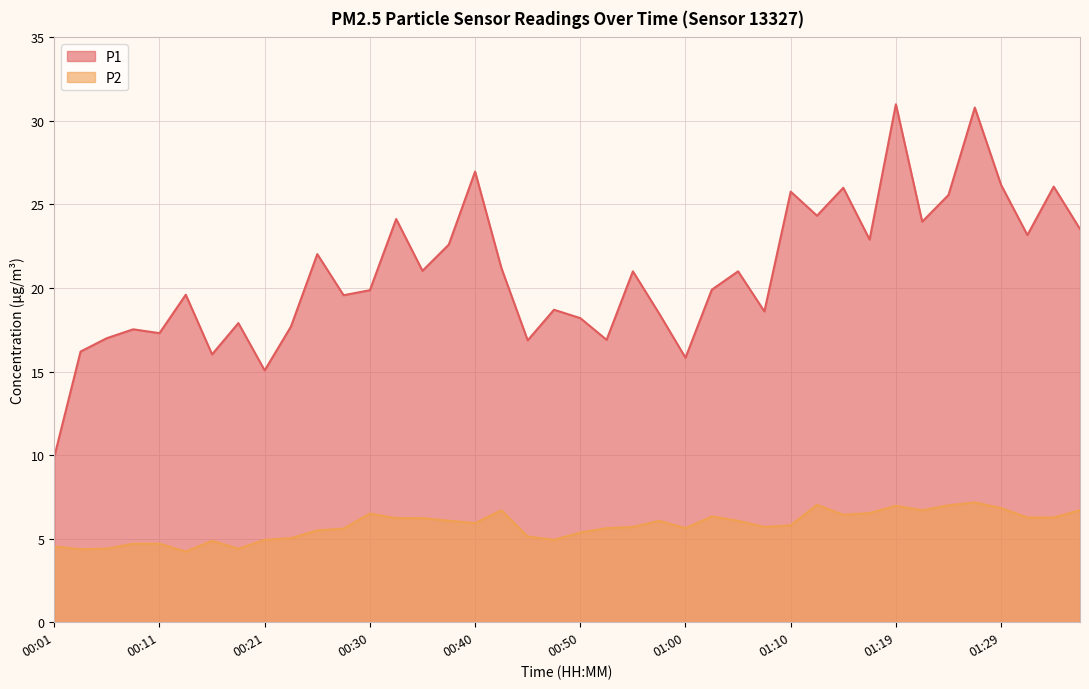

Reading left to right, extract all data points from this chart.

P1: 00:01=9.9	00:03=16.2	00:06=17.0	00:08=17.5	00:11=17.3	00:13=19.6	00:16=16.0	00:18=17.9	00:21=15.1	00:23=17.7	00:25=22.0	00:28=19.6	00:30=19.9	00:33=24.1	00:35=21.0	00:38=22.6	00:40=27.0	00:42=21.2	00:45=16.9	00:47=18.7	00:50=18.2	00:52=16.9	00:55=21.0	00:57=18.5	01:00=15.8	01:02=19.9	01:05=21.0	01:07=18.6	01:10=25.8	01:12=24.3	01:15=26.0	01:17=22.9	01:19=31.0	01:22=24.0	01:24=25.6	01:27=30.8	01:29=26.2	01:32=23.2	01:34=26.1	01:36=23.5
P2: 00:01=4.5	00:03=4.4	00:06=4.4	00:08=4.7	00:11=4.7	00:13=4.2	00:16=4.9	00:18=4.4	00:21=4.9	00:23=5.0	00:25=5.5	00:28=5.6	00:30=6.5	00:33=6.2	00:35=6.2	00:38=6.1	00:40=5.9	00:42=6.7	00:45=5.1	00:47=4.9	00:50=5.4	00:52=5.6	00:55=5.7	00:57=6.1	01:00=5.6	01:02=6.3	01:05=6.1	01:07=5.7	01:10=5.8	01:12=7.0	01:15=6.4	01:17=6.5	01:19=7.0	01:22=6.7	01:24=7.0	01:27=7.2	01:29=6.8	01:32=6.3	01:34=6.3	01:36=6.7